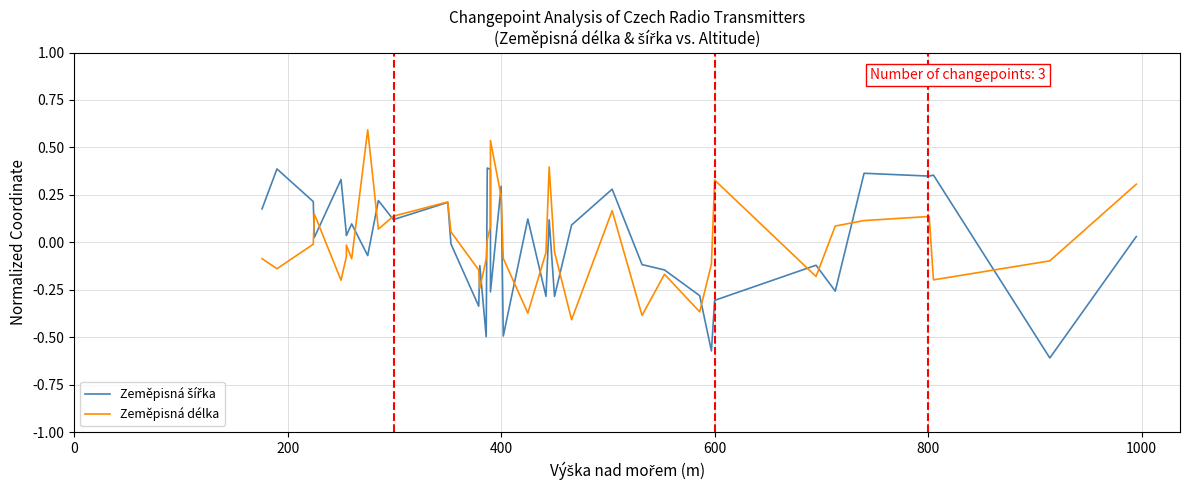

At how many categories does at least one series exceed 0?

28